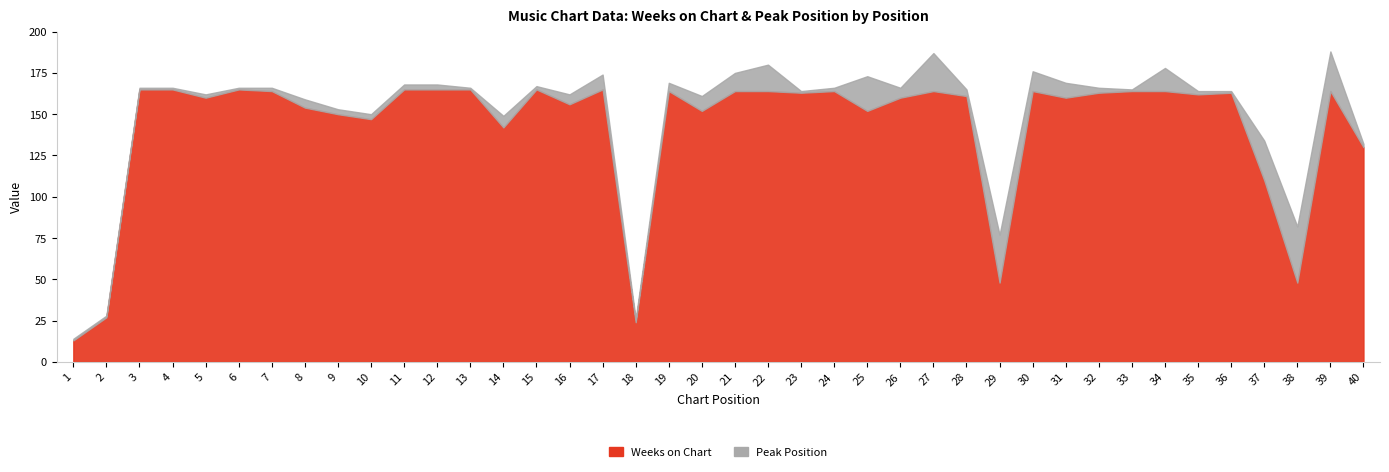

At 32, list the series in order from largest to smallest.

Weeks on Chart, Peak Position